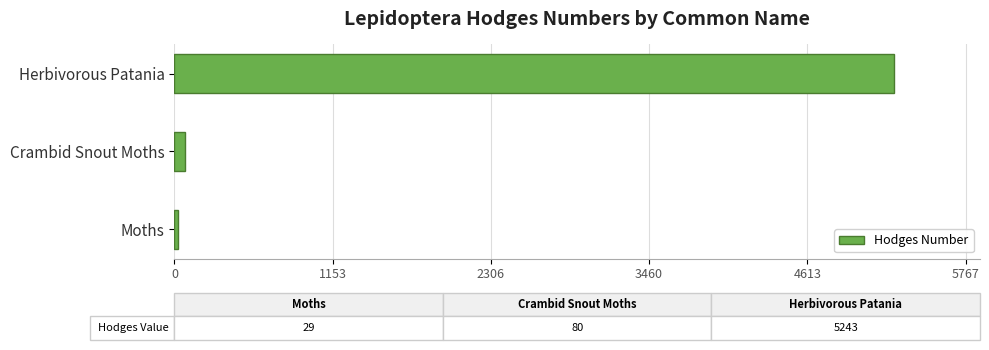

The value at Herbivorous Patania is 5243.0. True or false?

True